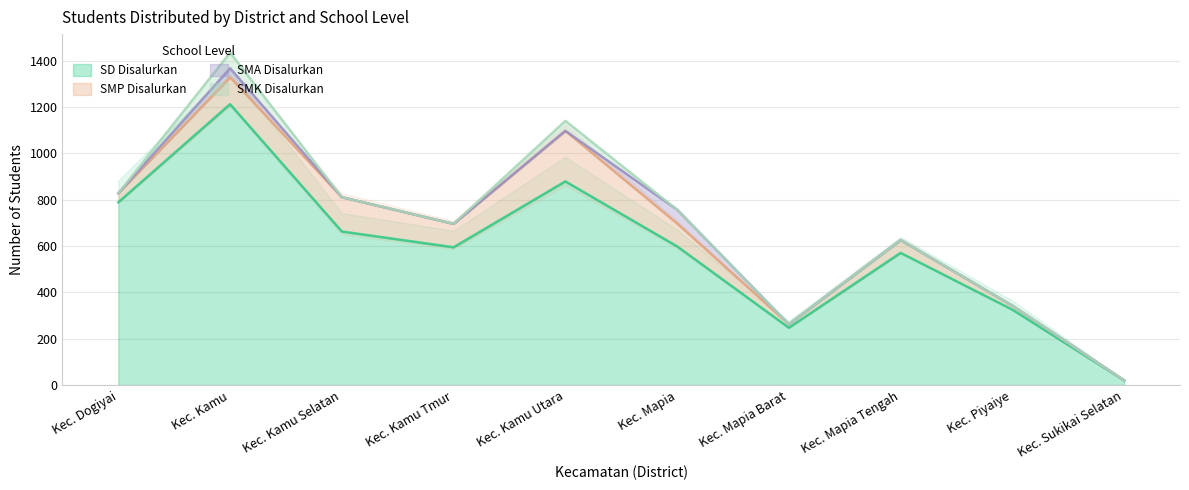

Which series has the widest spread of values?

SD Disalurkan